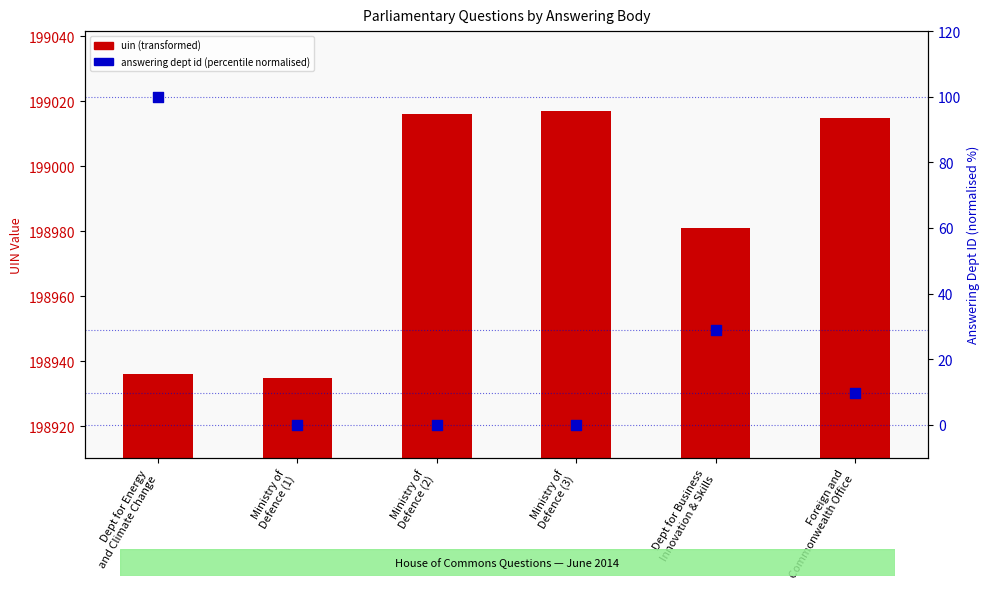

Which series contains the highest Y value?

uin